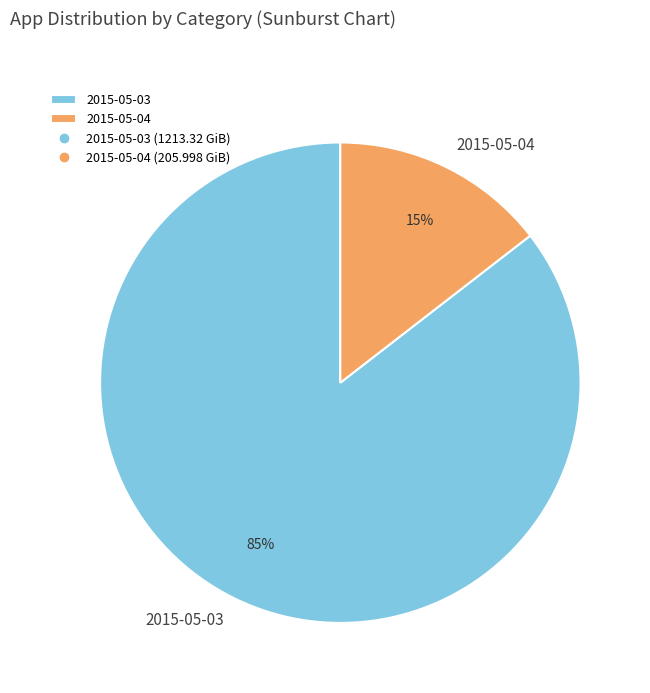

To the nearest percent, what is the average slice percentage?

50%